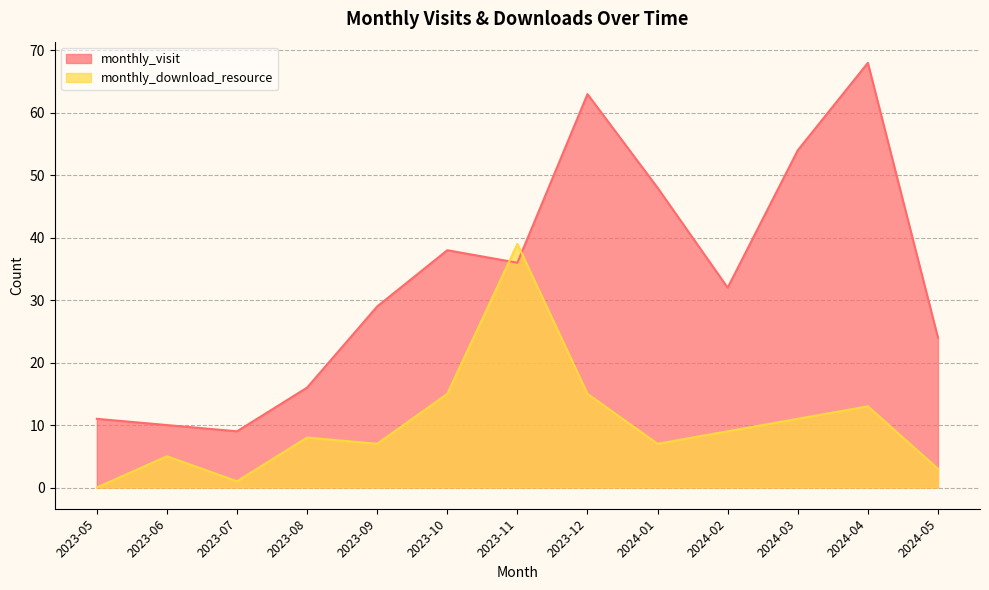

Which has a higher value, 2024-02 or 2024-04?

2024-04